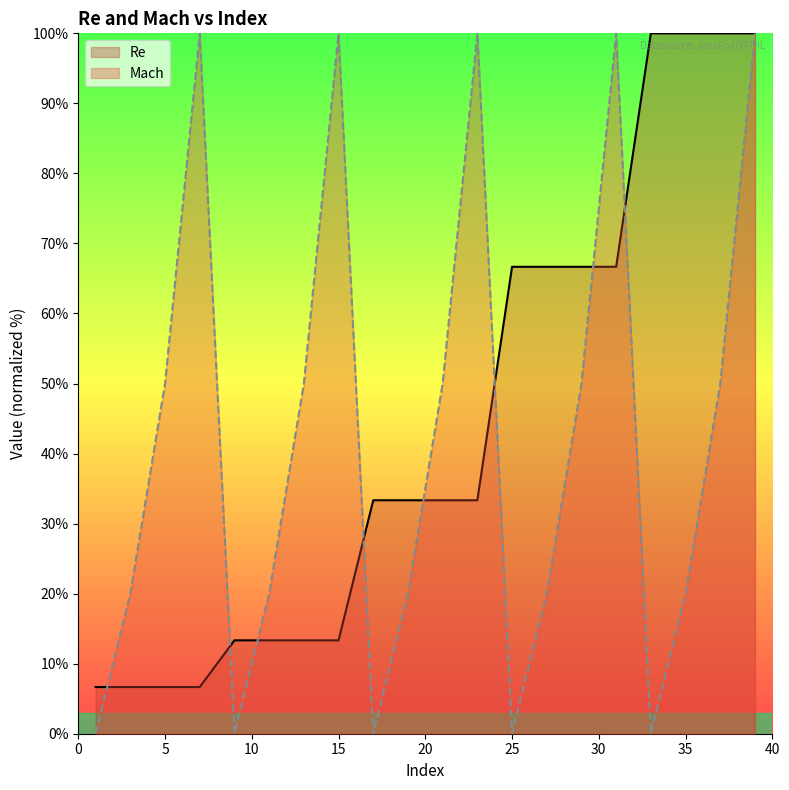

Is it true that Mach equals 32.0 at 5?

False